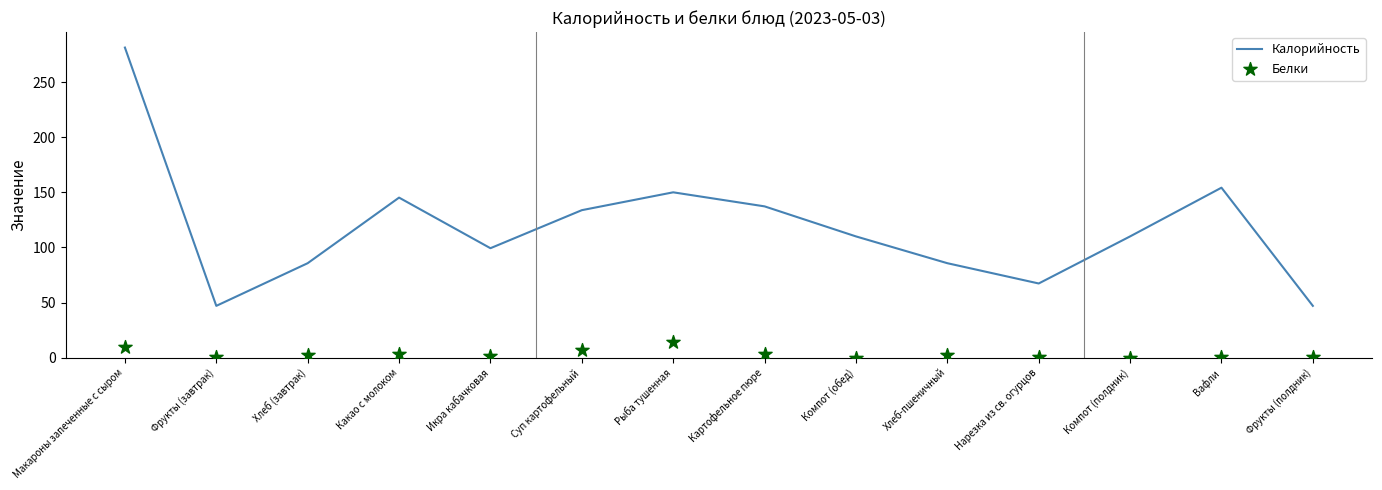

Which series contains the highest Y value?

Калорийность